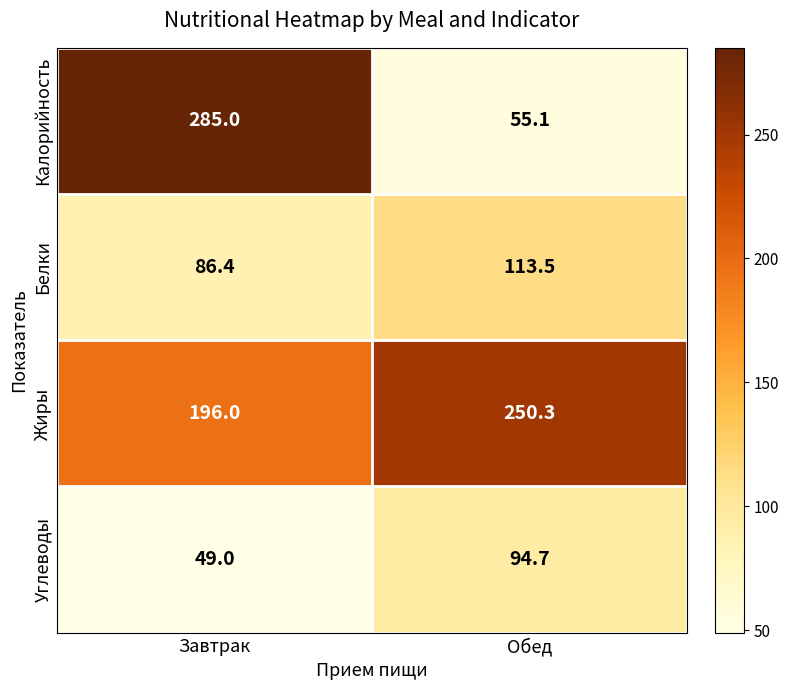

Reading left to right, list all the values displayed in this chart.

Калорийность: 285.0	55.1
Белки: 86.4	113.5
Жиры: 196.0	250.3
Углеводы: 49.0	94.7